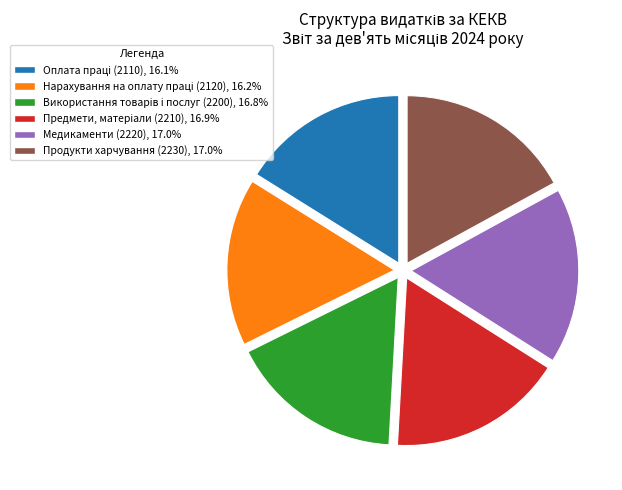

Does any single category account for the majority?

No